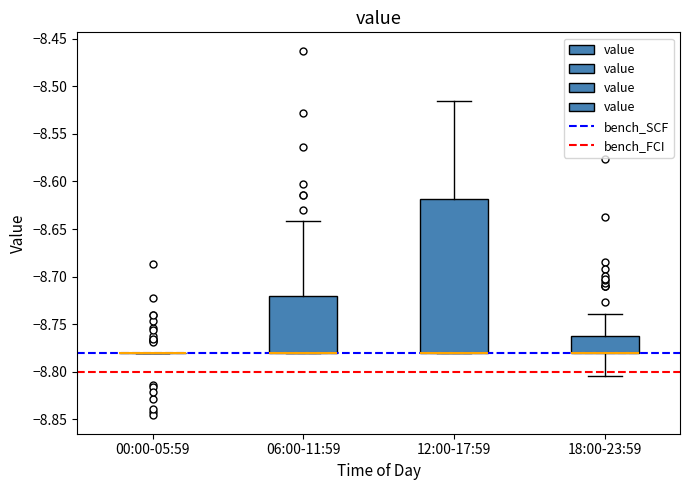

Comparing the boxes themselves (not the whiskers), which one is the tallest?

12:00-17:59